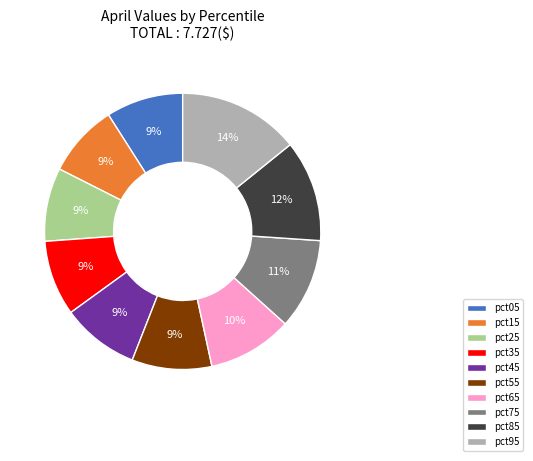

How many segments does this pie chart have?

10